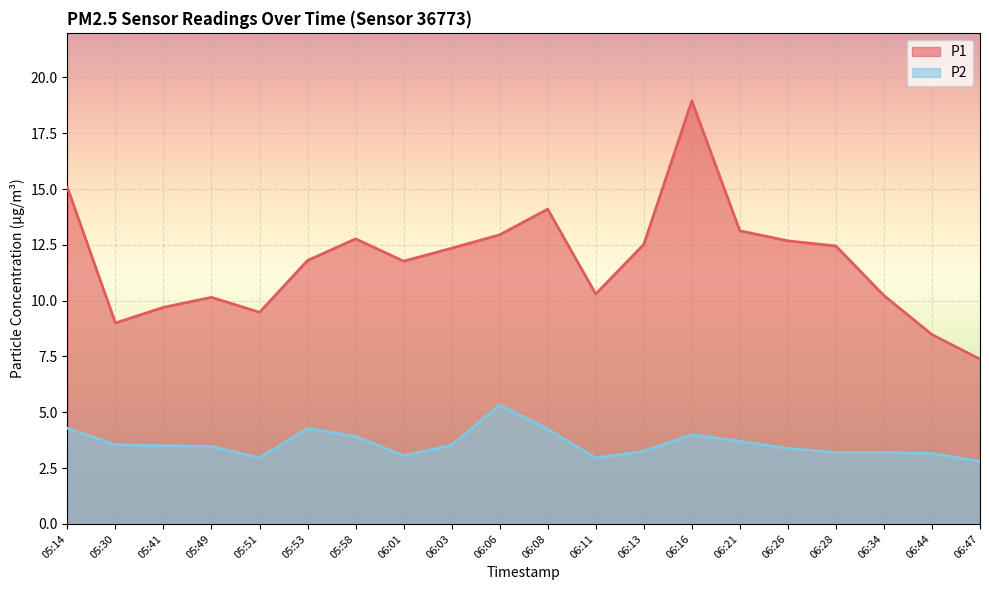

What is the total value across all series at 05:14?

19.4